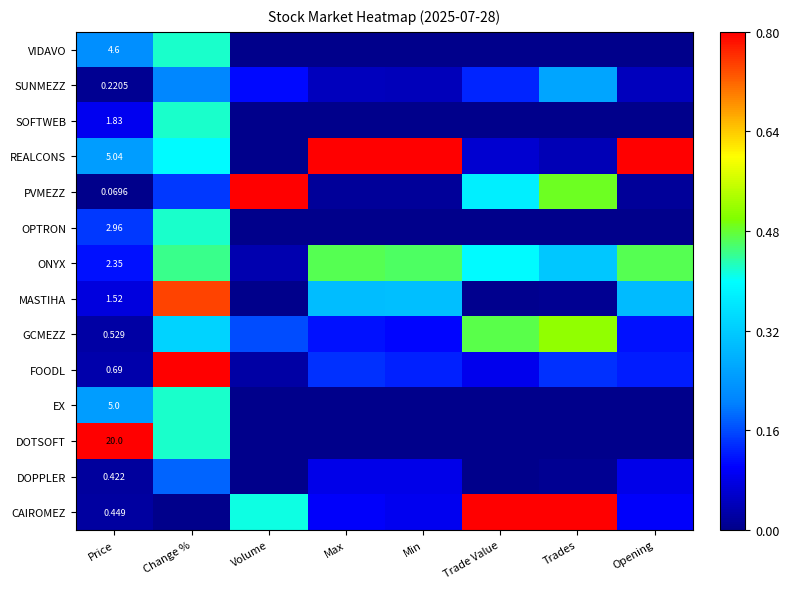

How many distinct data groups are displayed?

14